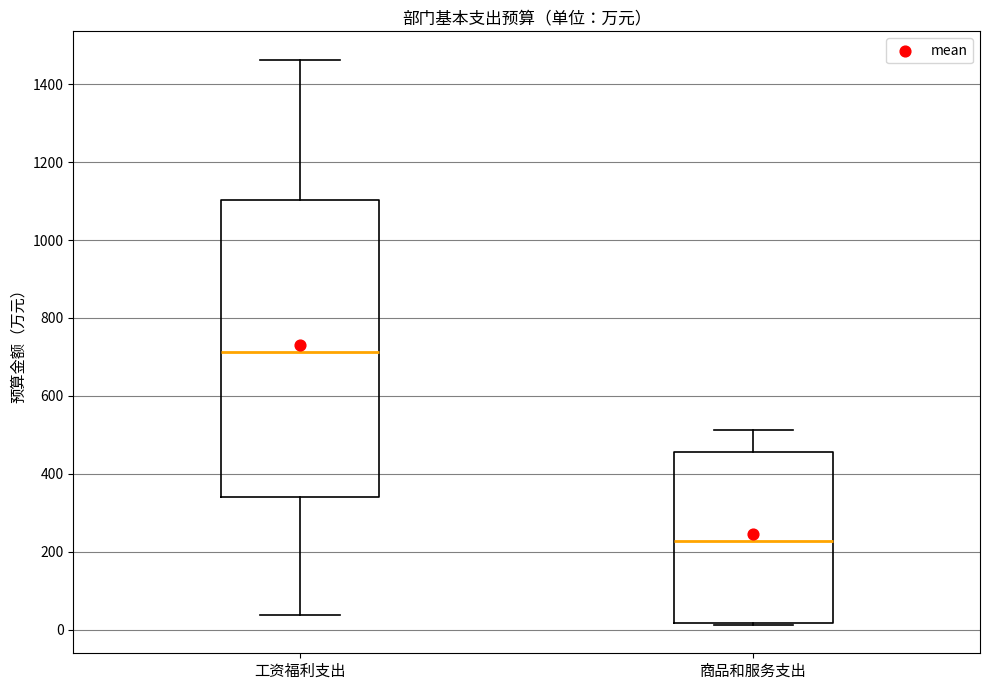

Reading left to right, transcribe this box plot: for each box, give where its median line is, the range the box spans, and where its two whiskers end, as read against the y-axis. The values are not printed on the chart, so give them approximately, as read against the axis.

工资福利支出: median 720, box 340 to 1100, whiskers 40 to 1460
商品和服务支出: median 220, box 20 to 460, whiskers 20 to 520